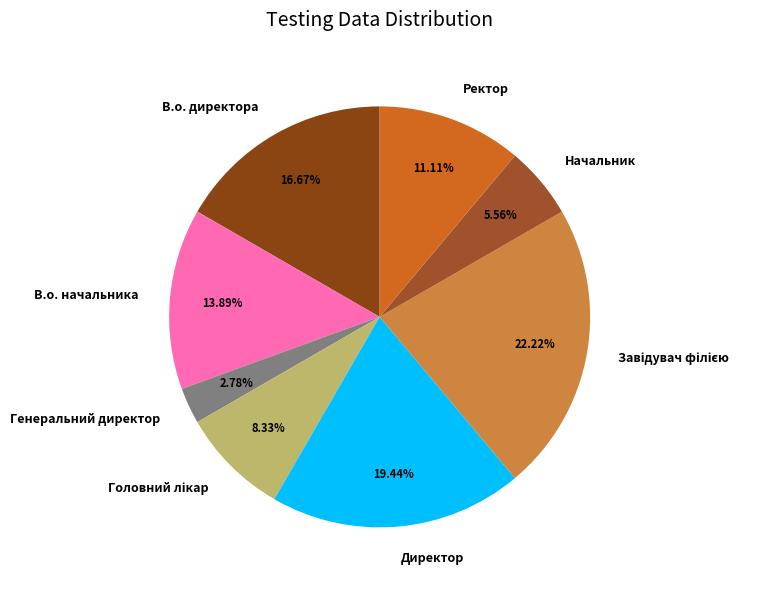

Which has a higher value, Директор or Начальник?

Директор